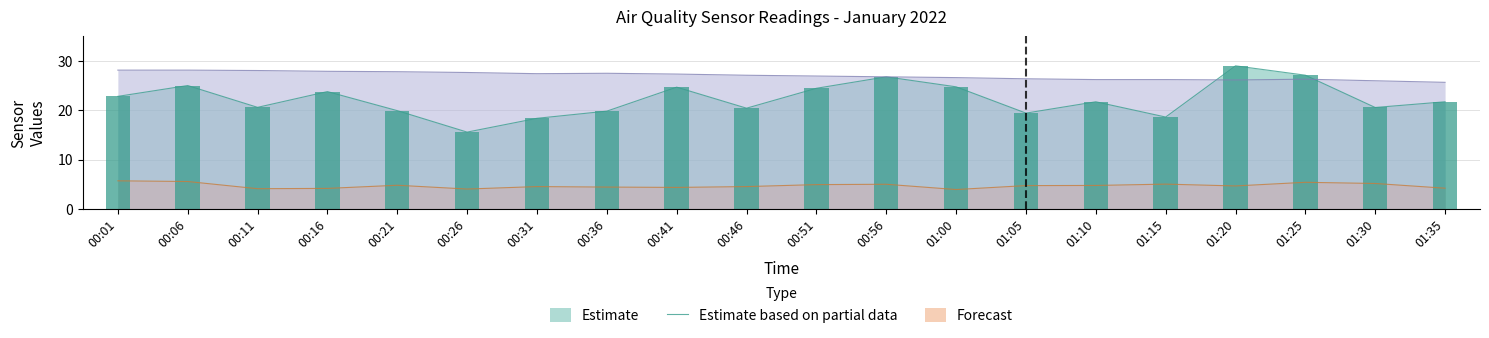

Reading left to right, list all the values displayed in this chart.

SDS_P1: 00:01=22.8	00:06=25.0	00:11=20.6	00:16=23.8	00:21=19.9	00:26=15.6	00:31=18.4	00:36=19.8	00:41=24.7	00:46=20.4	00:51=24.5	00:56=26.8	01:00=24.8	01:05=19.4	01:10=21.7	01:15=18.6	01:20=29.0	01:25=27.1	01:30=20.6	01:35=21.7
SDS_P2: 00:01=5.7	00:06=5.5	00:11=4.1	00:16=4.1	00:21=4.8	00:26=4.0	00:31=4.5	00:36=4.4	00:41=4.3	00:46=4.5	00:51=4.9	00:56=5.0	01:00=3.9	01:05=4.7	01:10=4.7	01:15=5.0	01:20=4.6	01:25=5.4	01:30=5.1	01:35=4.2
BME280_temperature: 00:01=28.2	00:06=28.2	00:11=28.1	00:16=27.9	00:21=27.8	00:26=27.7	00:31=27.4	00:36=27.5	00:41=27.4	00:46=27.1	00:51=27.0	00:56=26.8	01:00=26.6	01:05=26.4	01:10=26.2	01:15=26.2	01:20=26.2	01:25=26.3	01:30=26.0	01:35=25.7